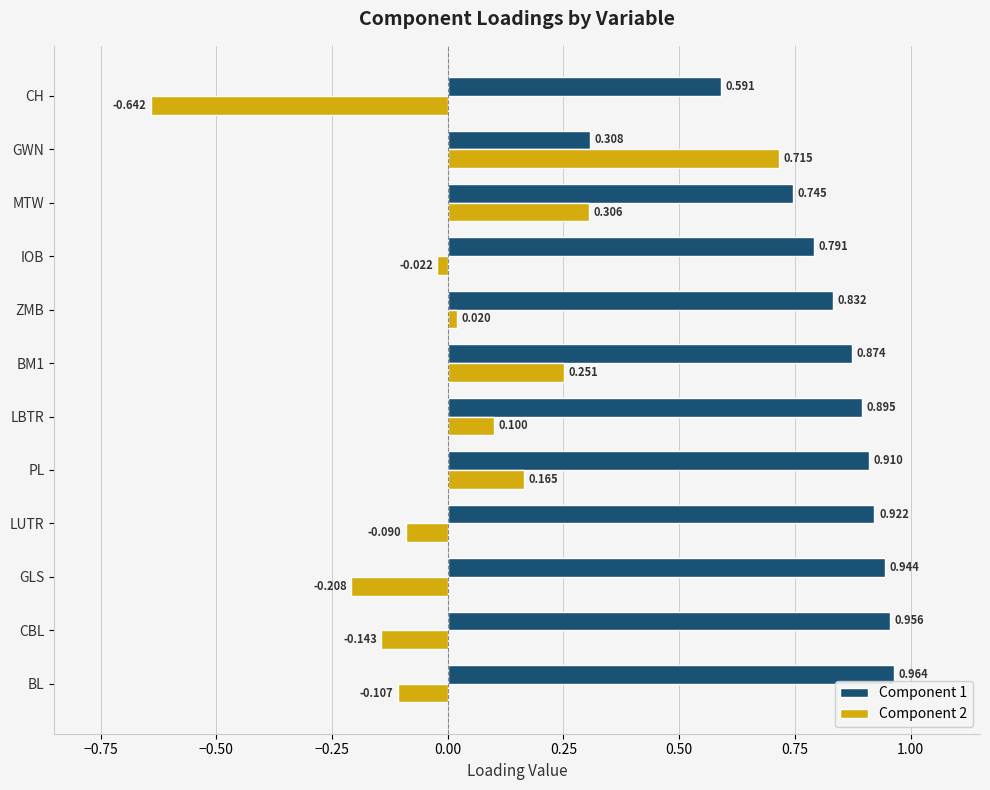

Where is Component 2 nearest to the value 0?

ZMB